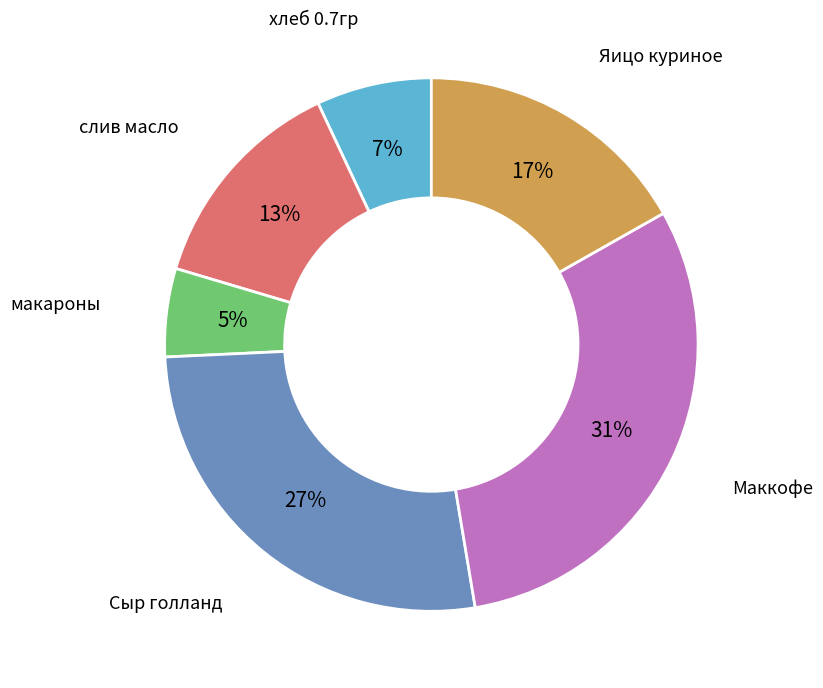

How many segments does this pie chart have?

6